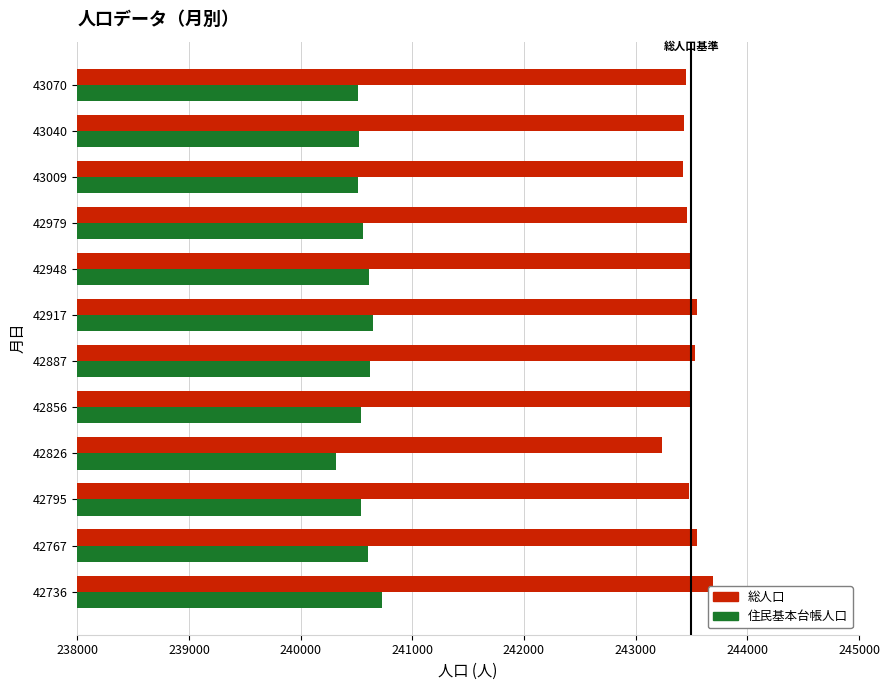

The 住民基本台帳人口 series shows 138939 at 42979. True or false?

False